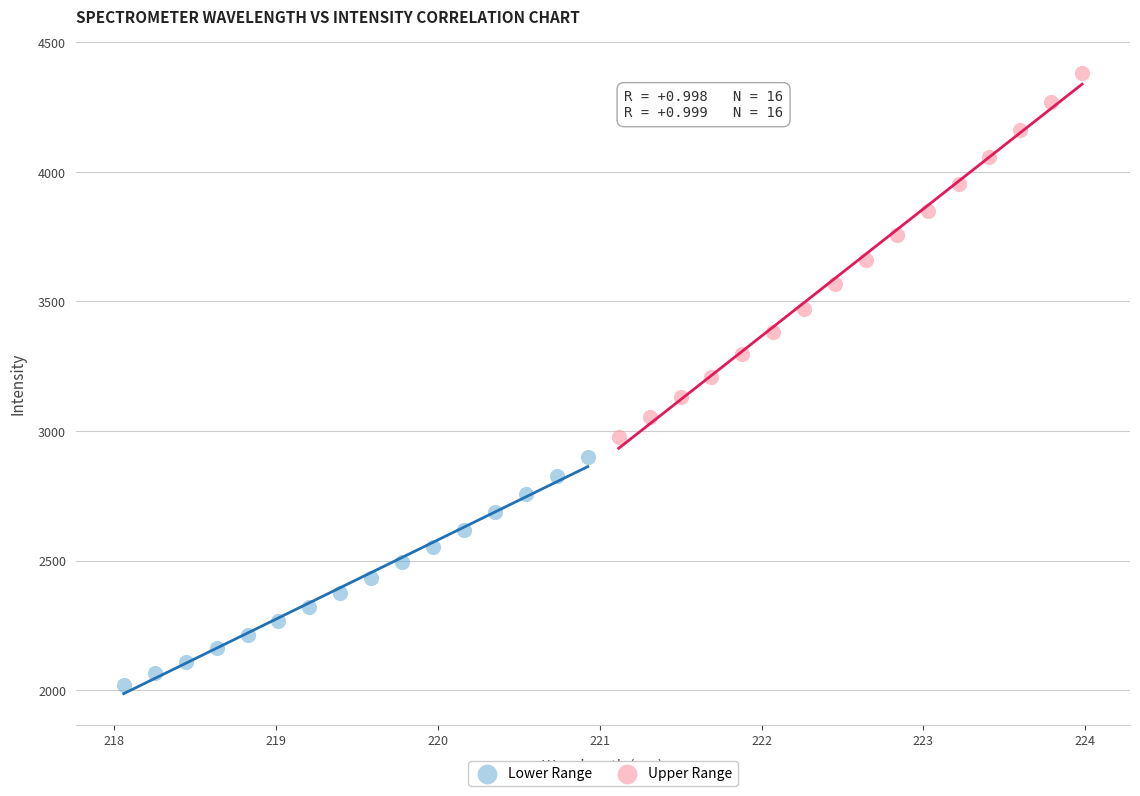

Which series has the widest spread of Y values?

Upper Range